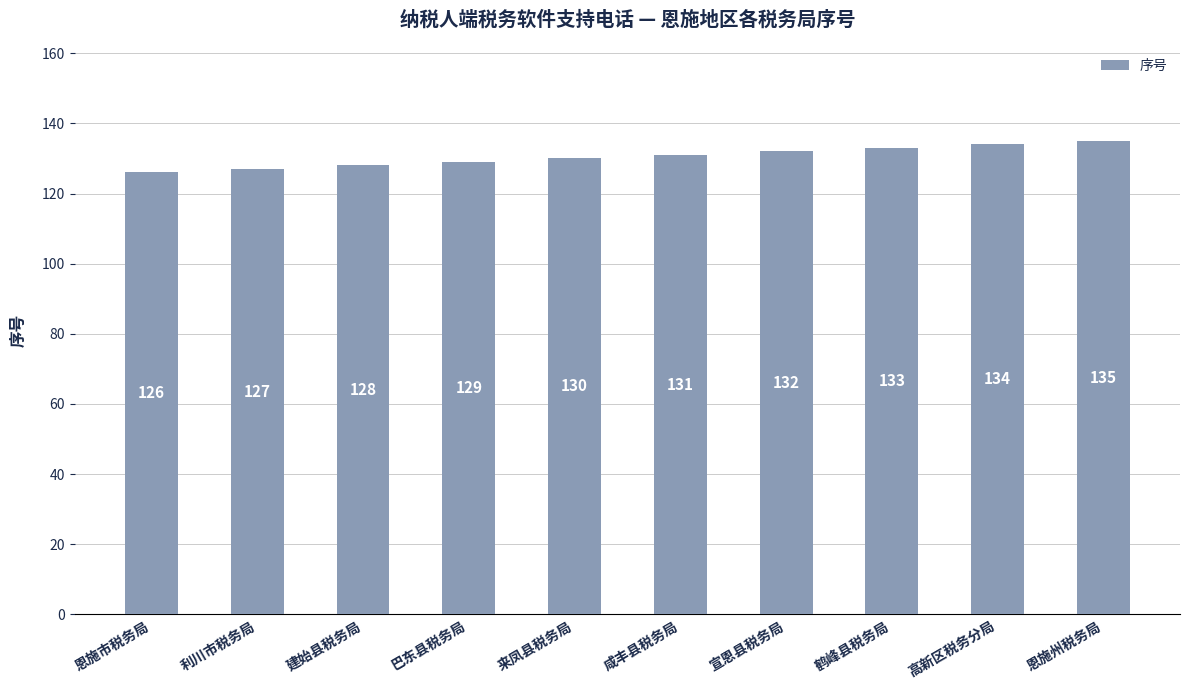

List the labels in order of value, smallest first.

恩施市税务局, 利川市税务局, 建始县税务局, 巴东县税务局, 来凤县税务局, 咸丰县税务局, 宣恩县税务局, 鹤峰县税务局, 高新区税务分局, 恩施州税务局